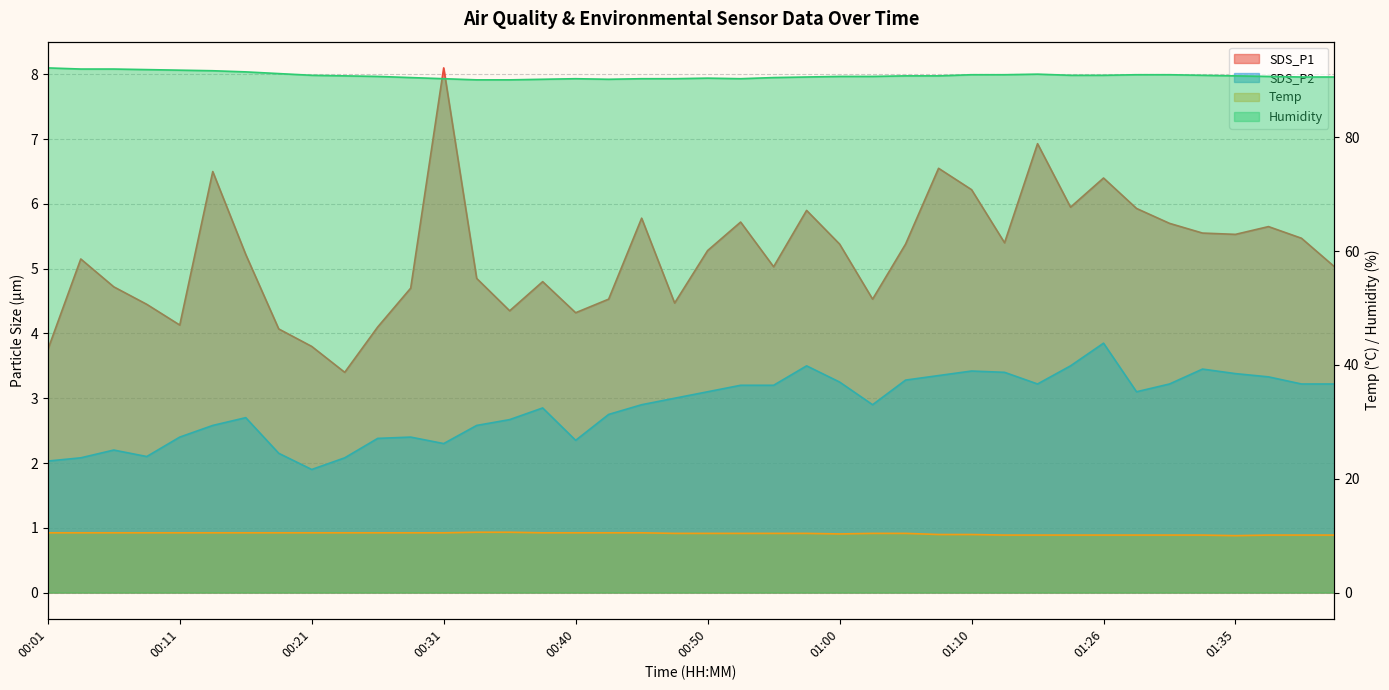

True or false: Humidity and SDS_P2 intersect in this chart.

False